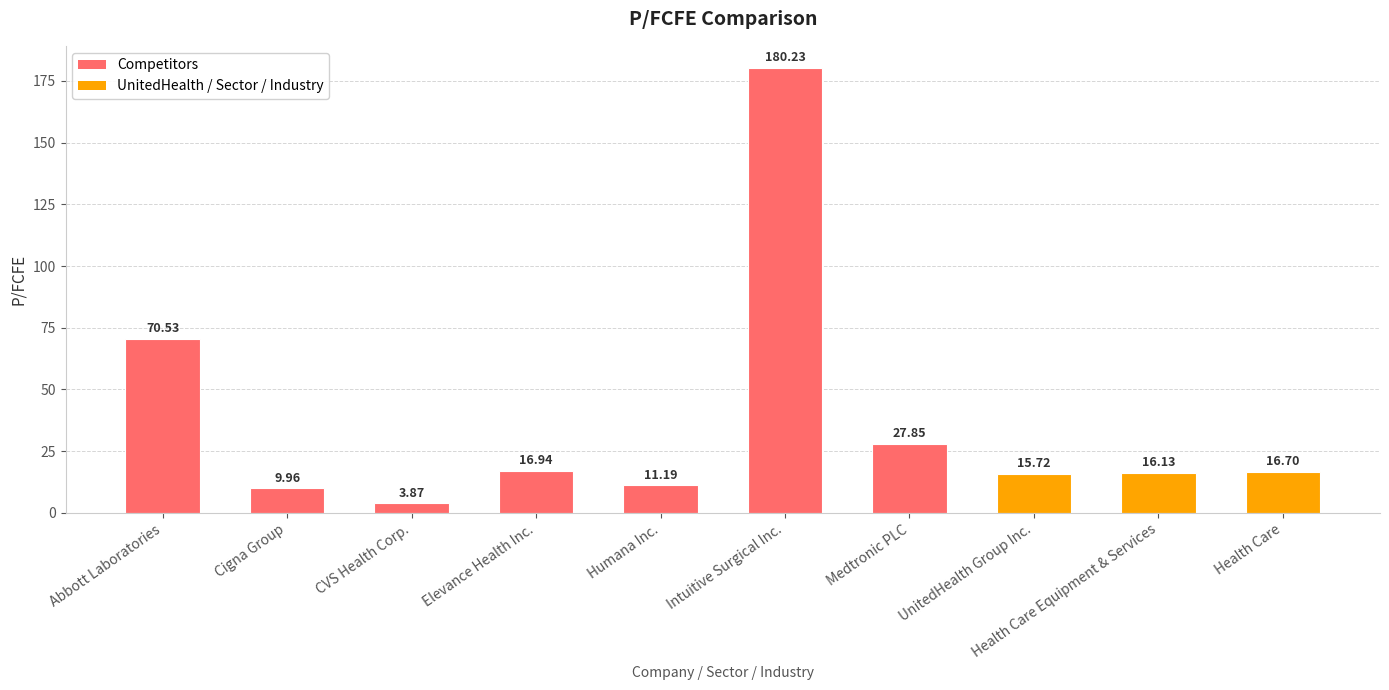

What is the change in value from Abbott Laboratories to Cigna Group?

-60.6